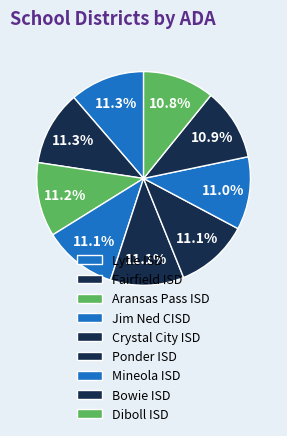

What is the smallest slice in the pie chart?

Diboll ISD